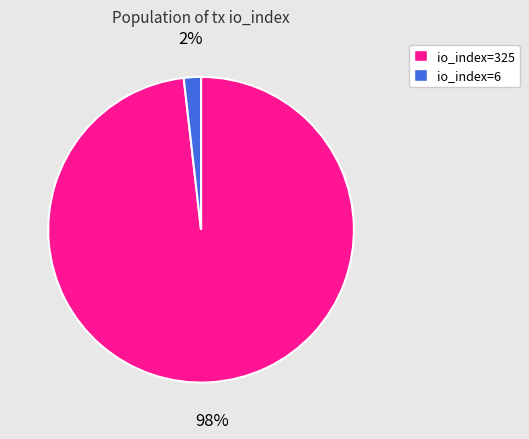

Is the sum of io_index=325 and io_index=6 greater than half?

Yes